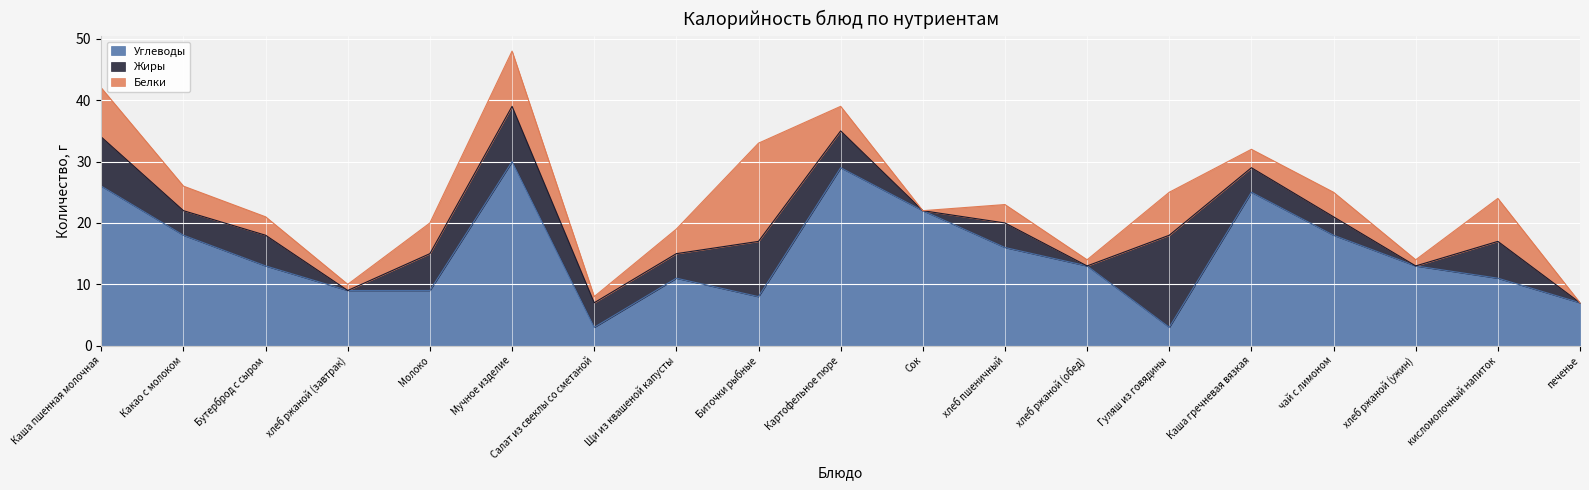

What is the highest value of the Белки series?

16